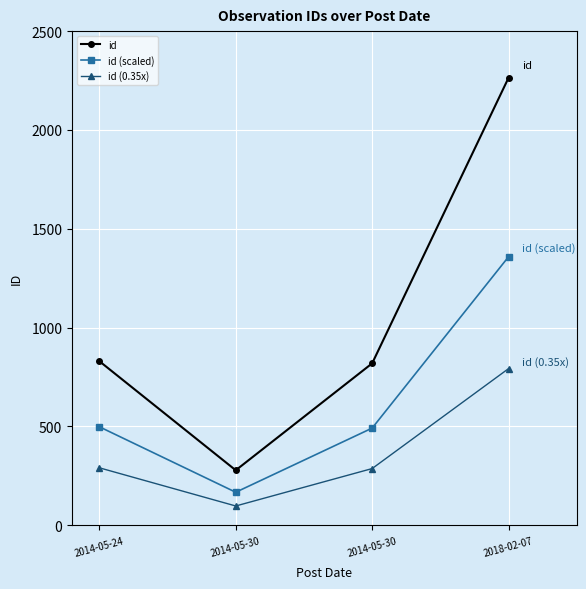

Does the chart have visible grid lines?

Yes